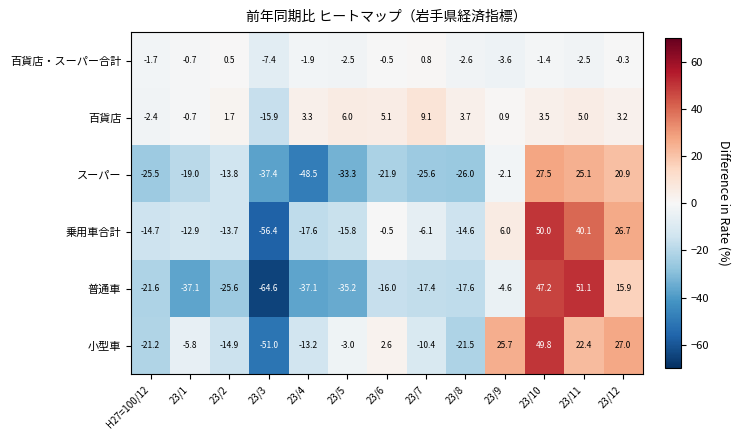

What is the maximum value shown in the chart?

51.1